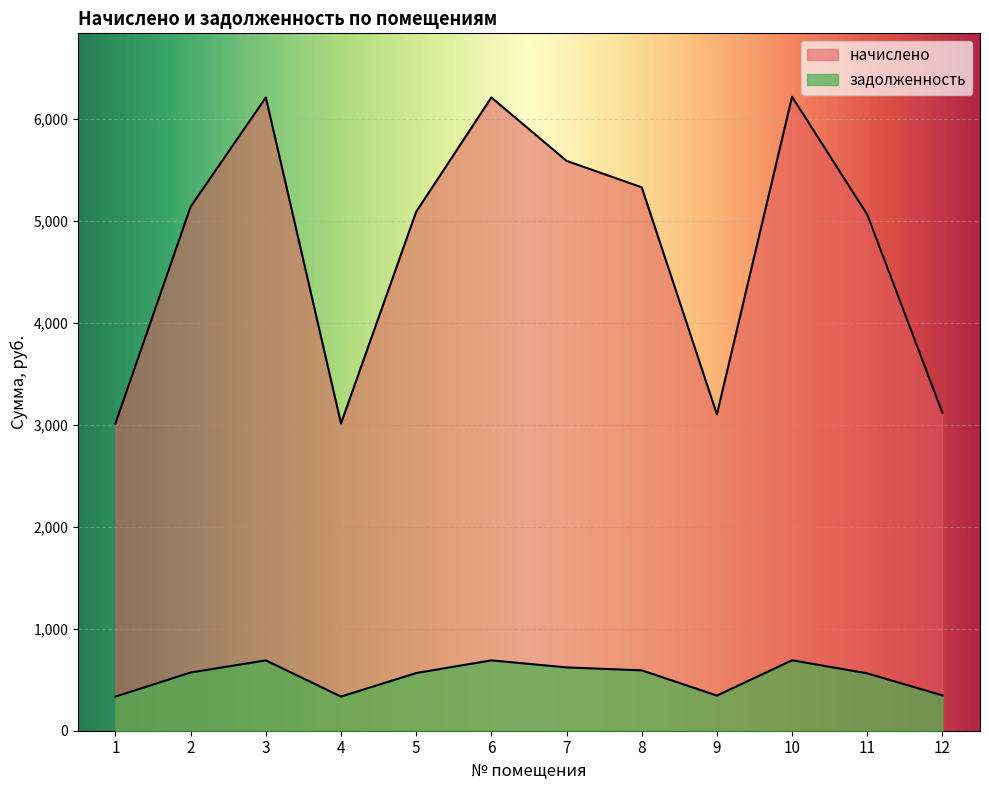

Which series changed the most between 1 and 3?

начислено